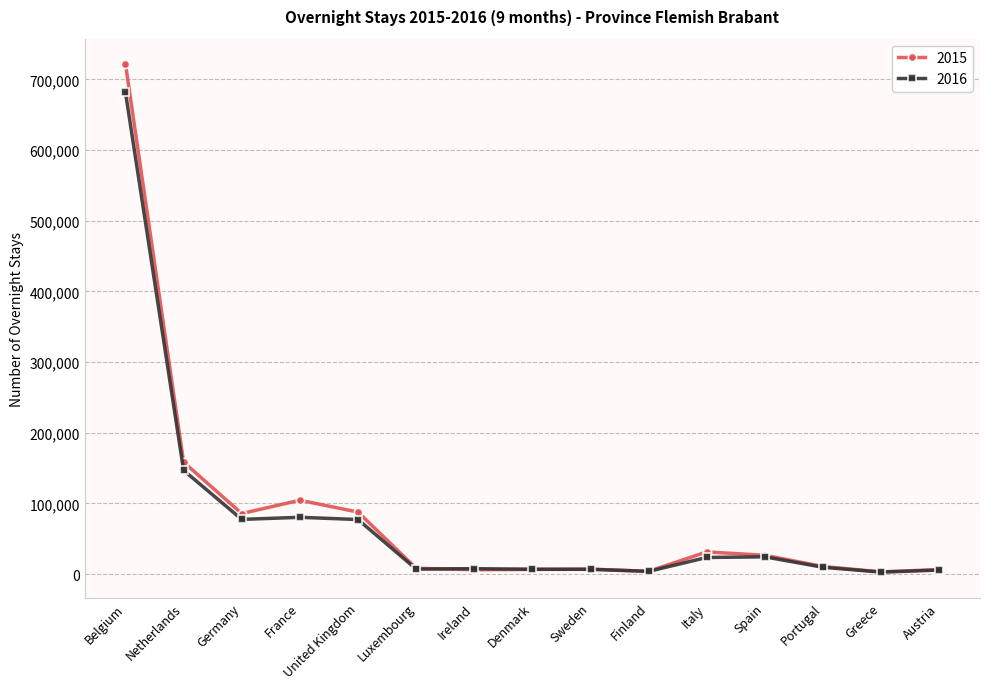

What is the label of the 4th point from the right?

Spain